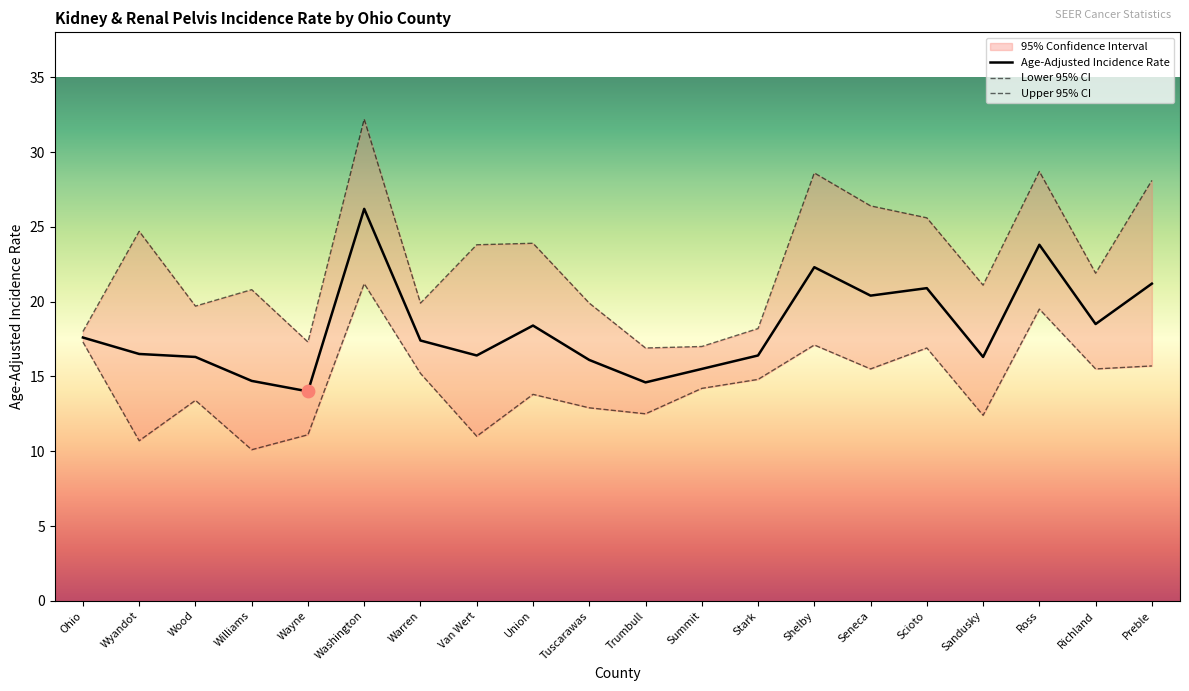

Which series has the widest spread of Y values?

Upper 95% CI